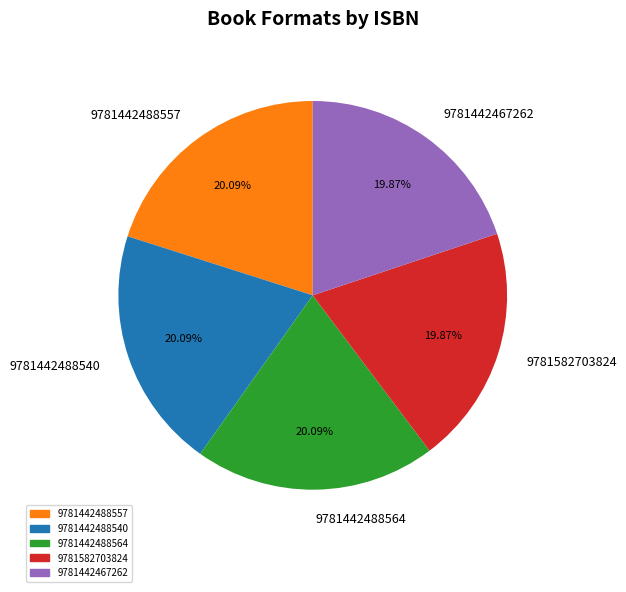

To the nearest percent, what is the average slice percentage?

20%